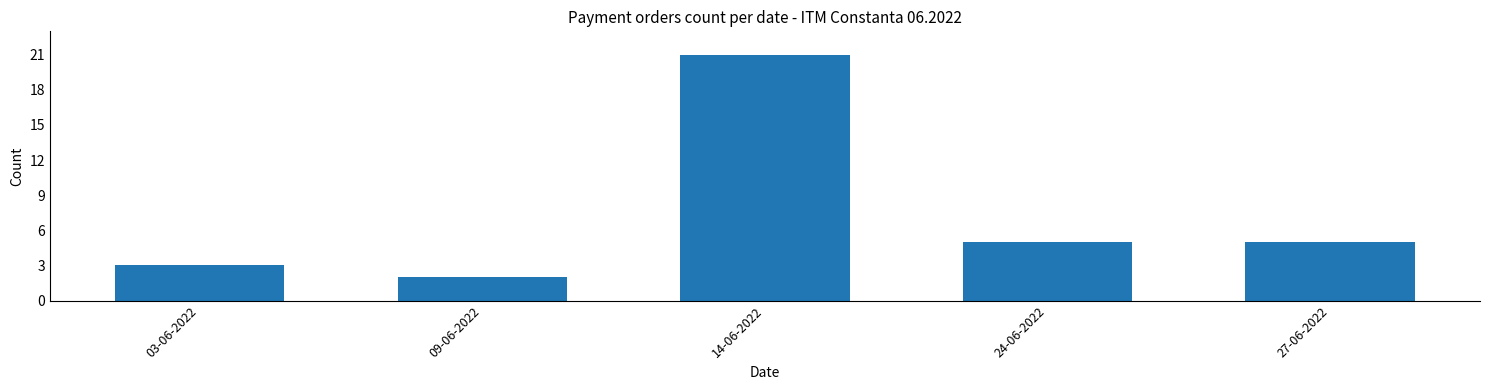

Reading left to right, list all the values displayed in this chart.

03-06-2022=3	09-06-2022=2	14-06-2022=21	24-06-2022=5	27-06-2022=5